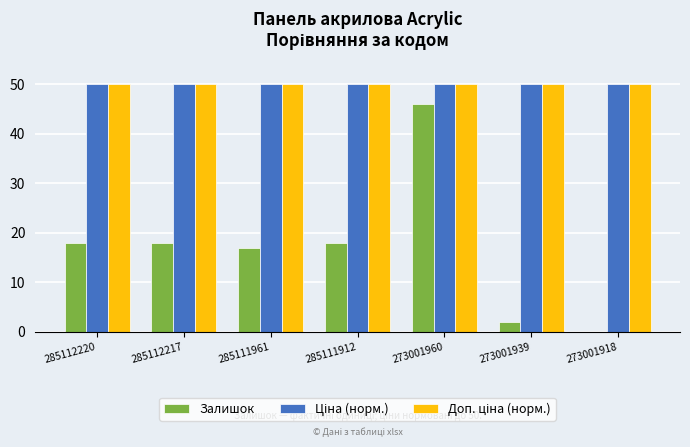

What is the greatest value displayed?

50